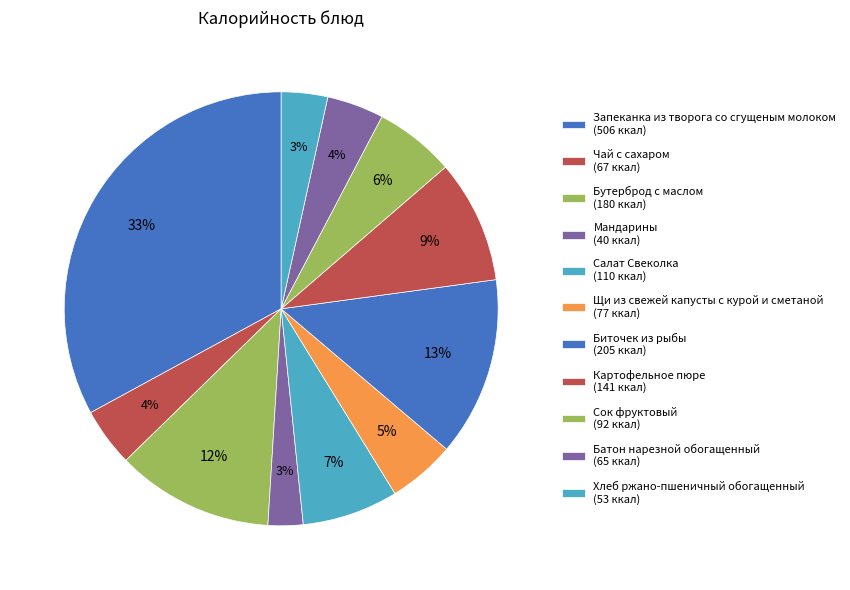

Is there a majority slice in this chart?

No